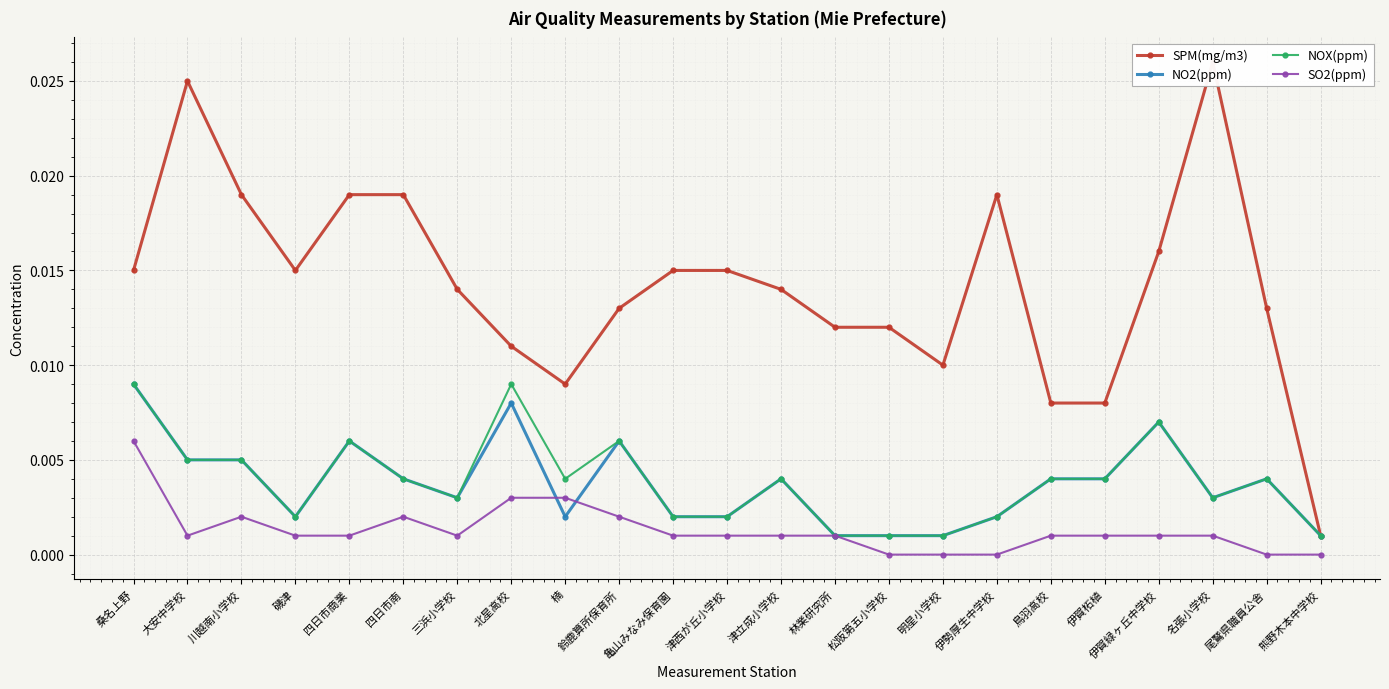

Where is NO2(ppm) nearest to the value 0?

林業研究所